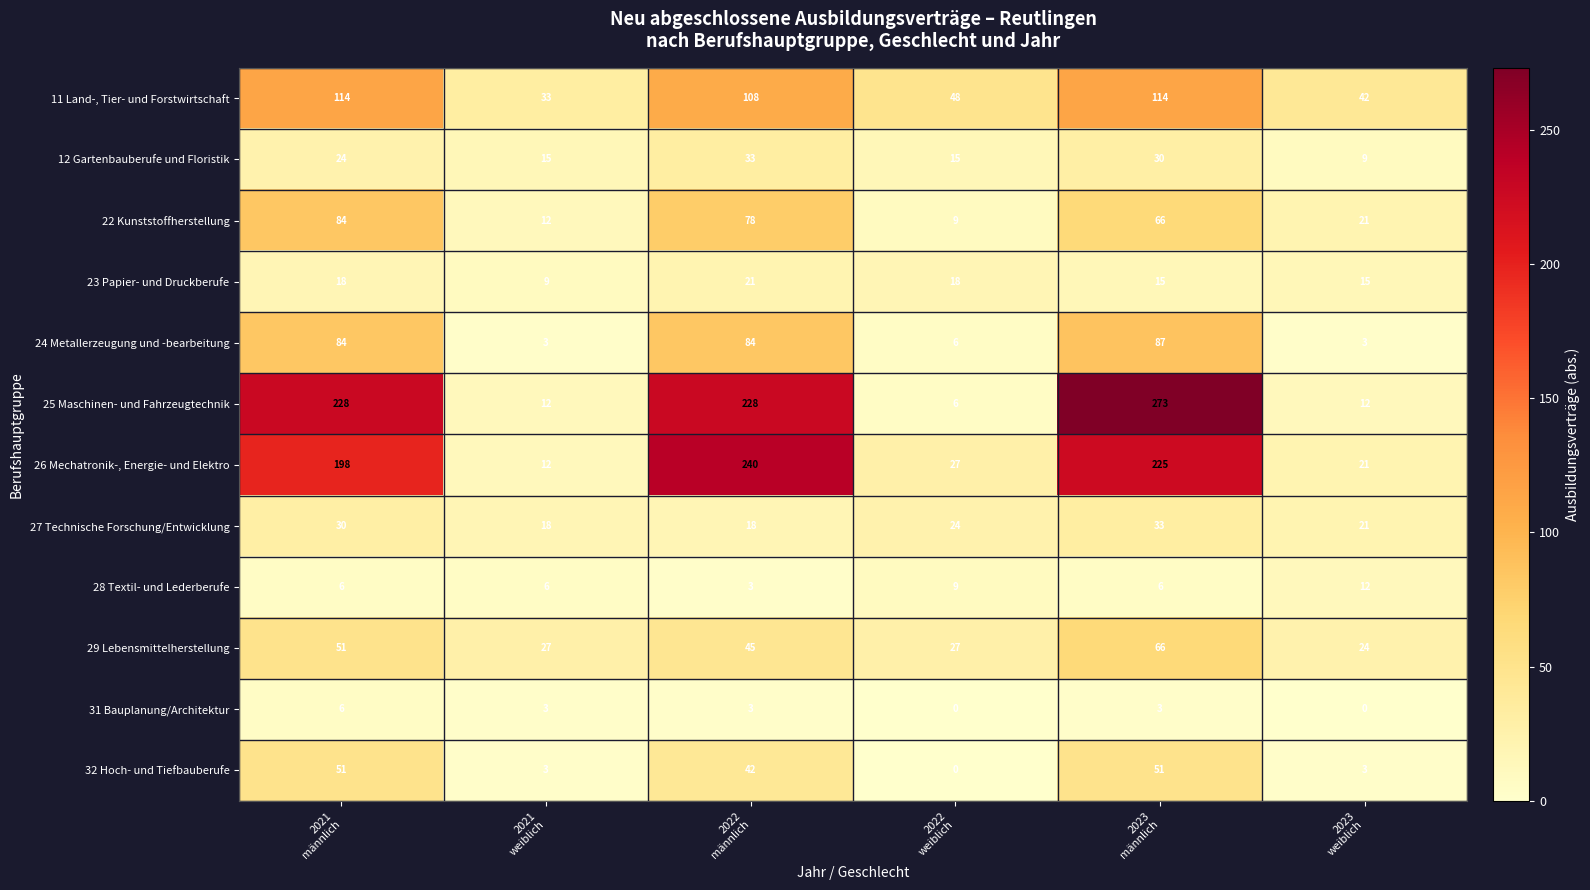

What is the difference between the maximum and minimum values in the 11 Land-, Tier- und Forstwirtschaft series?

81